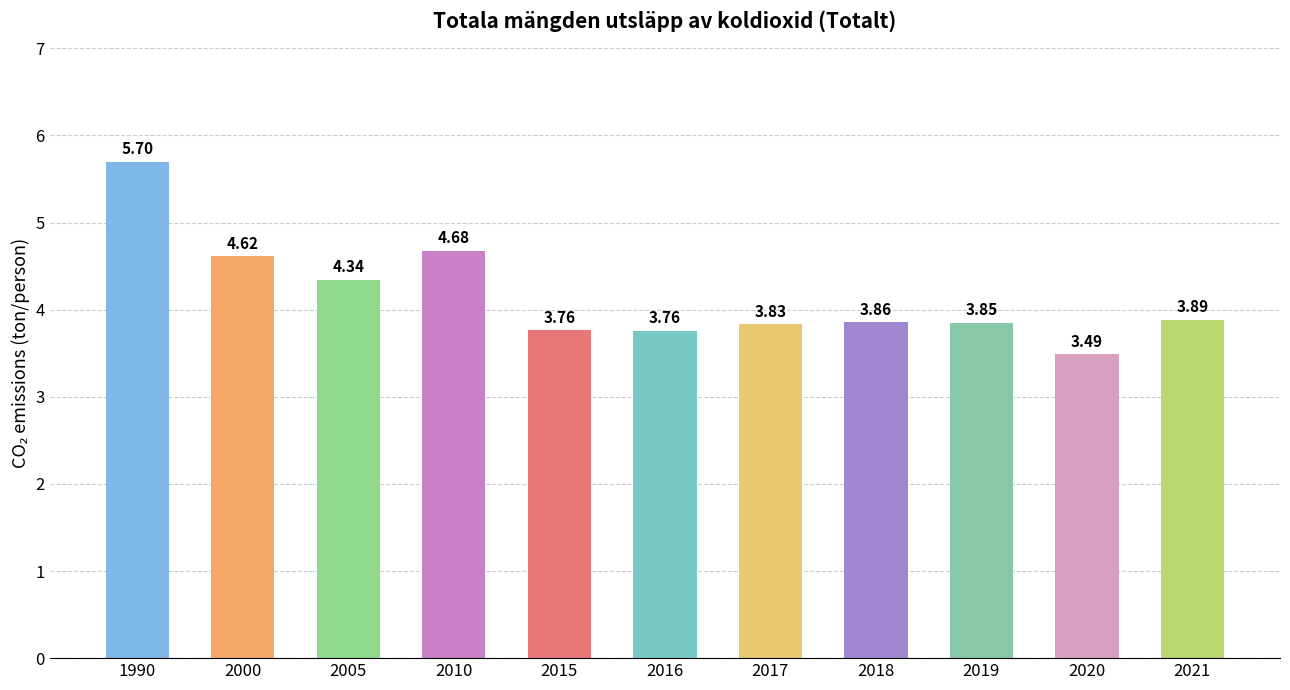

Are the bars horizontal?

No